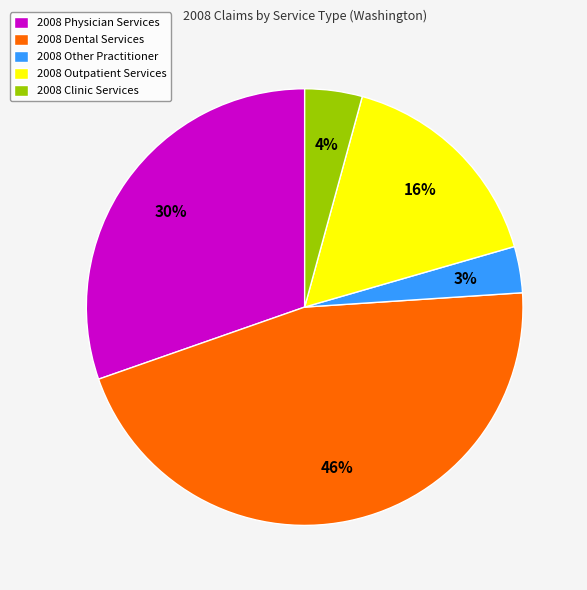

How many segments does this pie chart have?

5